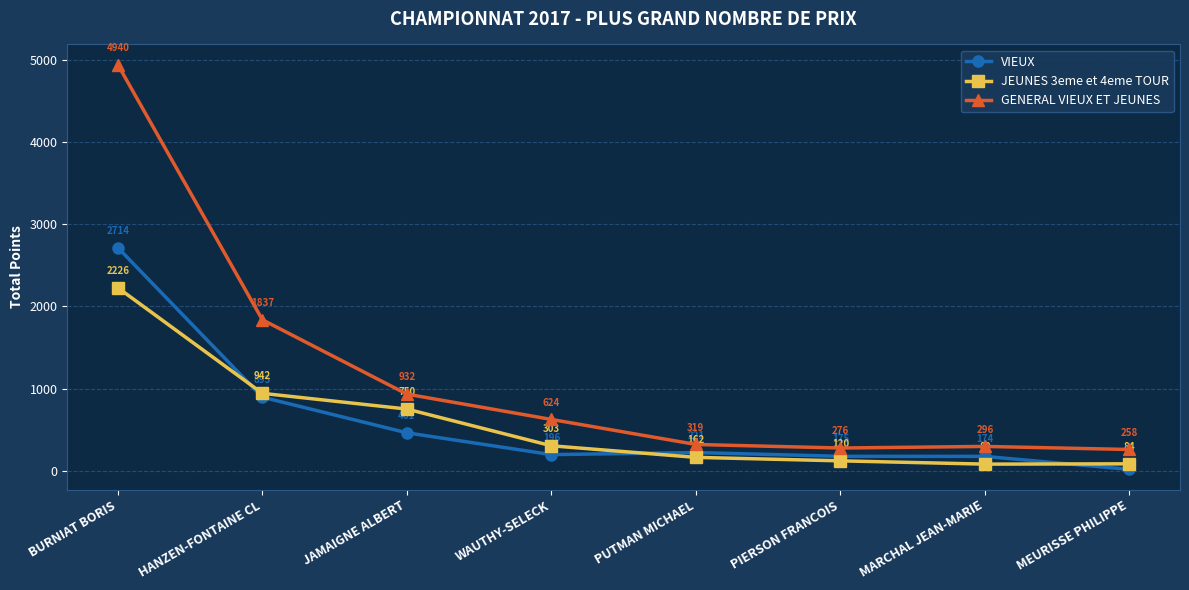

What is the greatest value displayed?

4940.5